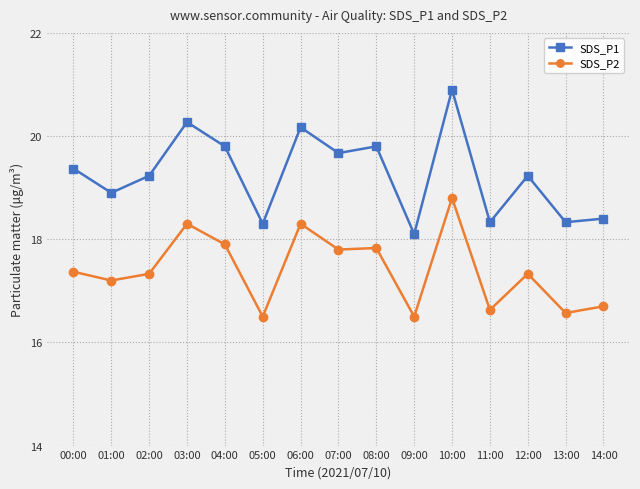

What position from the left is 00:00?

1